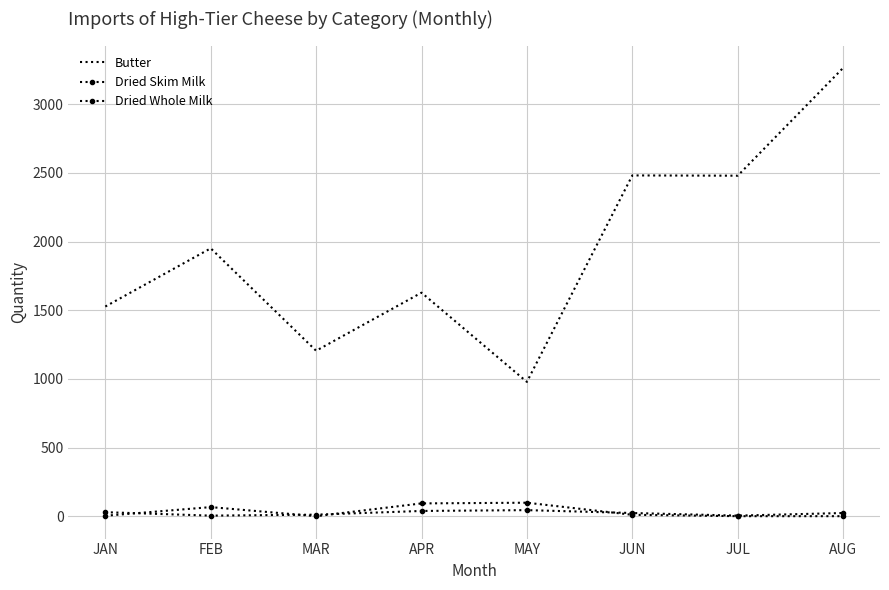

True or false: Dried Whole Milk and Butter cross at least once.

False